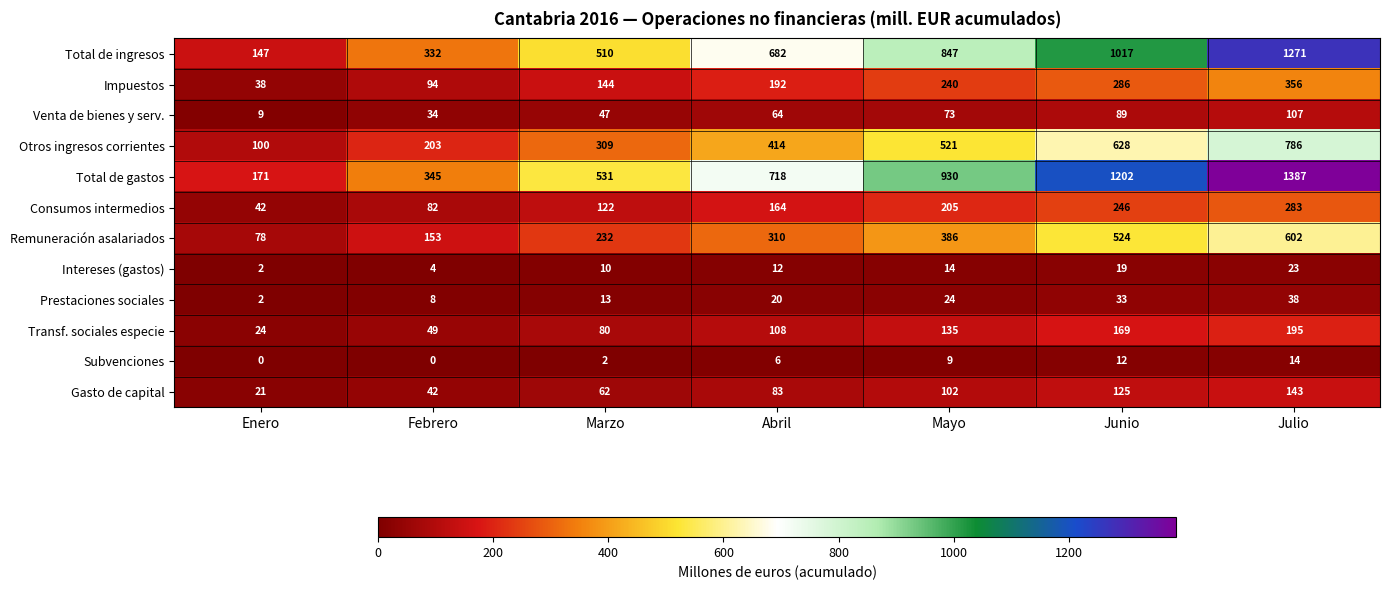

What is the spread (max minus min) of values at Abril?

712